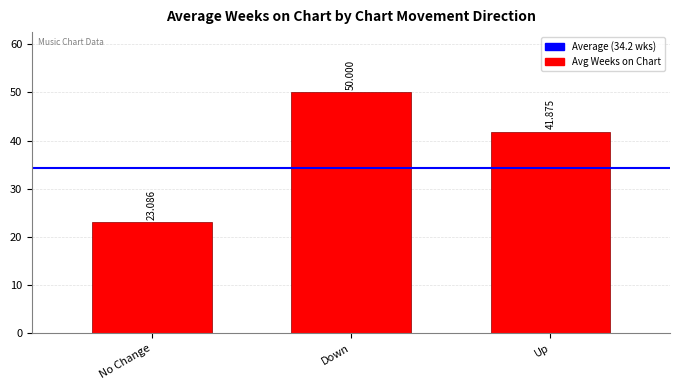

Which category has the highest value across all series?

Down